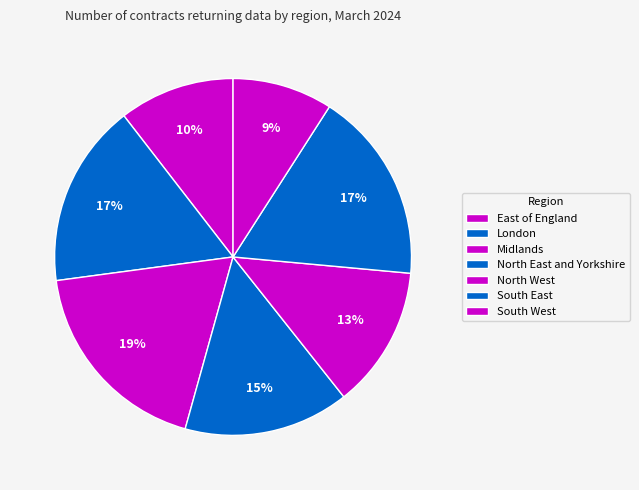

Which category has the smallest portion of the pie?

South West